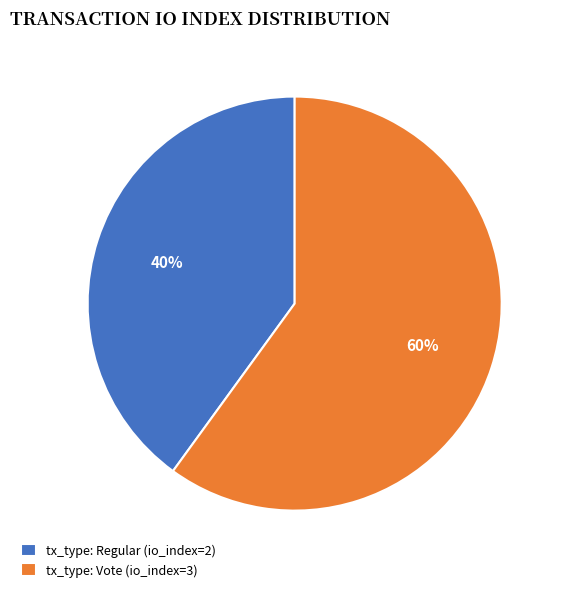

Do tx_type: Vote (io_index=3) and tx_type: Regular (io_index=2) together represent more than half of the pie?

Yes